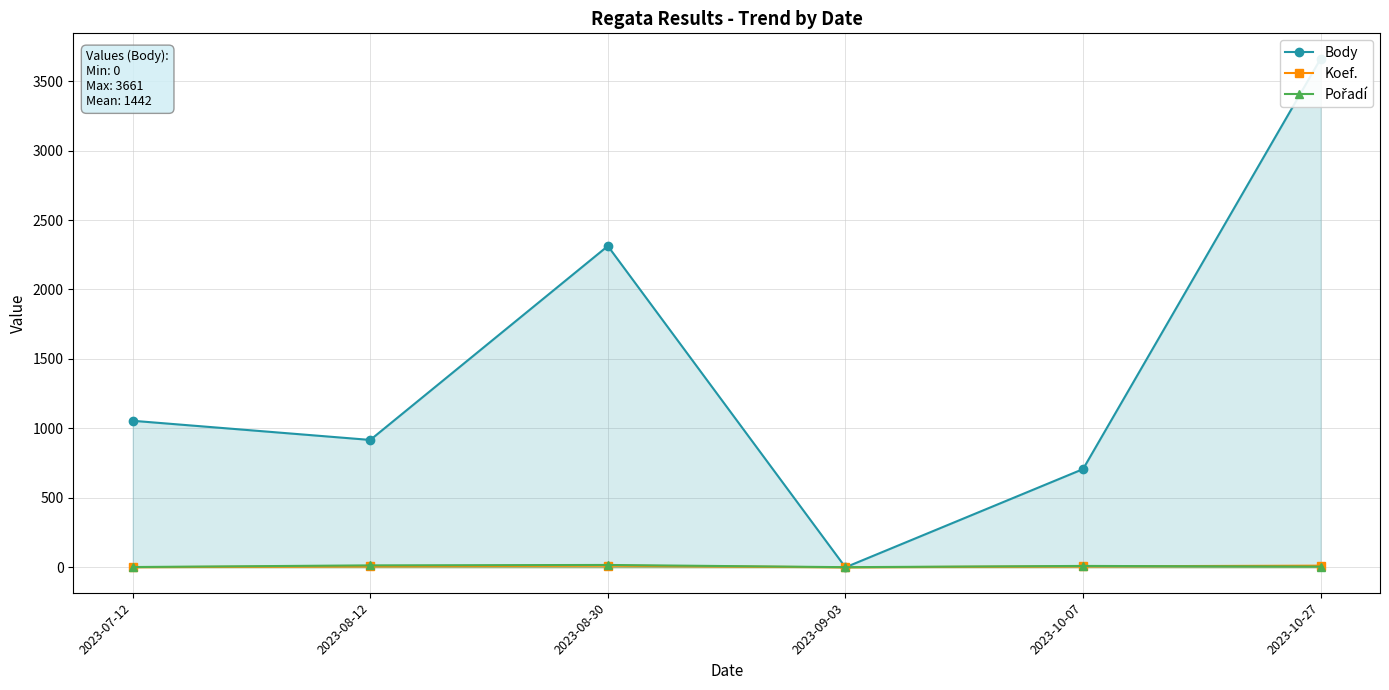

At how many categories does at least one series exceed 3185?

1